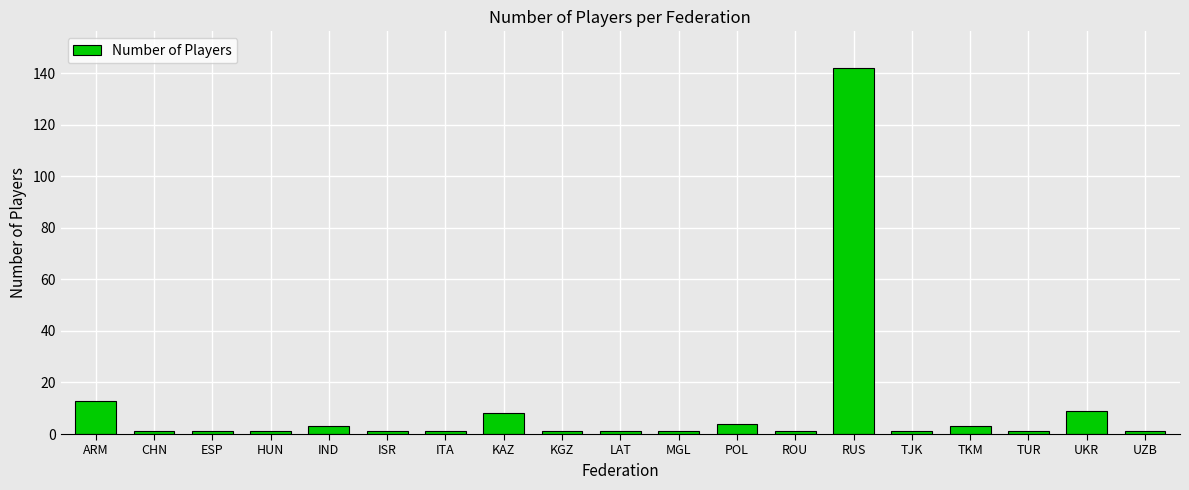

Is it true that the value at ARM is 3?

False